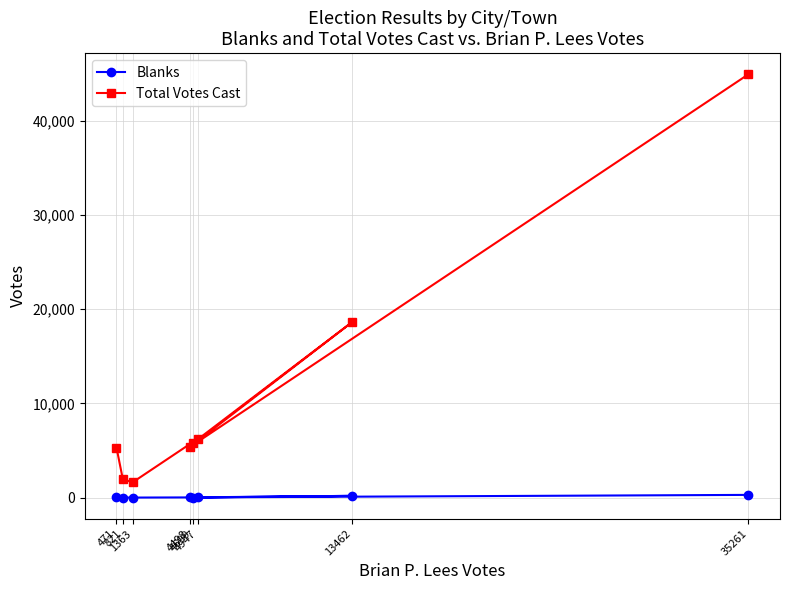

True or false: Total Votes Cast and Blanks cross at least once.

False